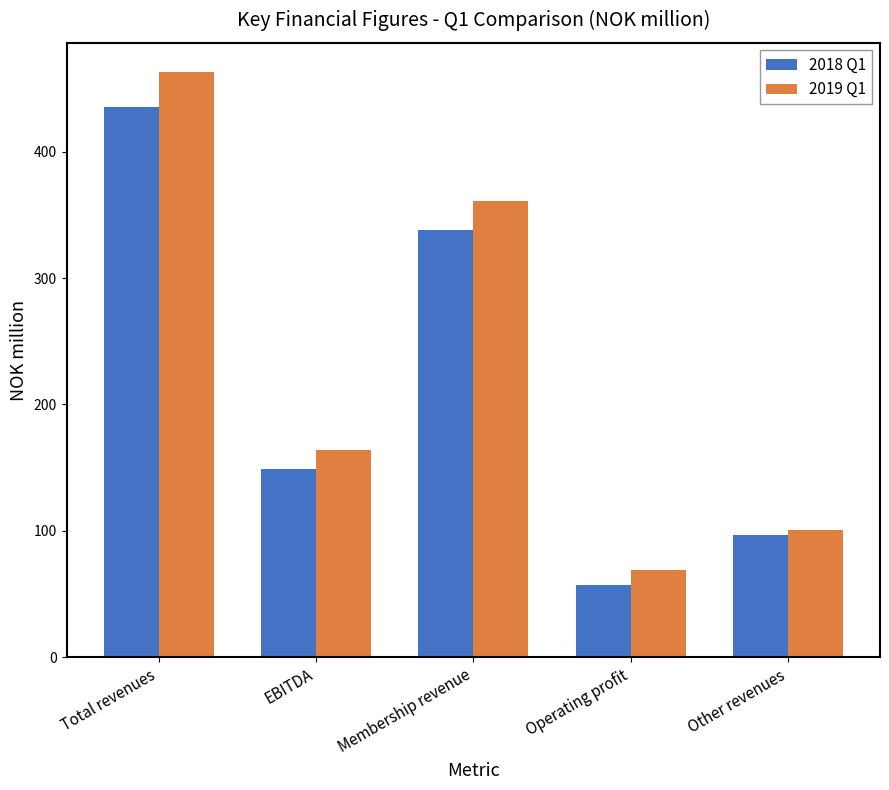

What is the sum of all 2018 Q1 values?

1076